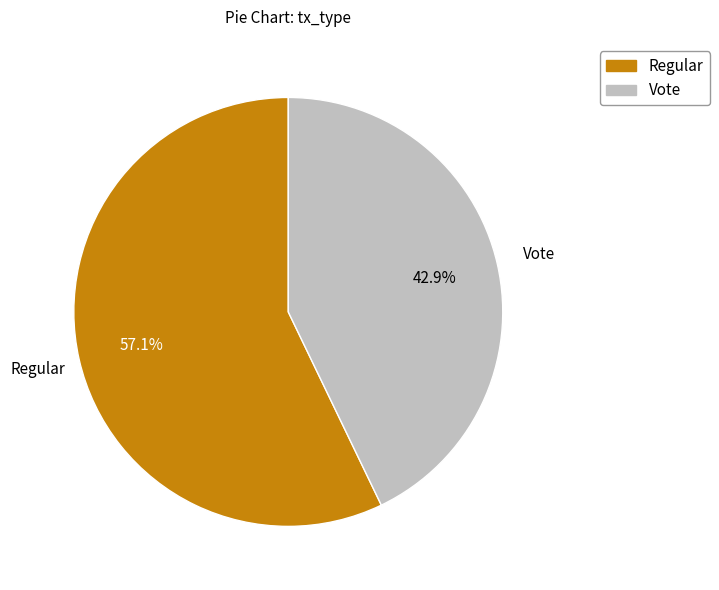

What percentage is the Regular slice, to the nearest percent?

57%